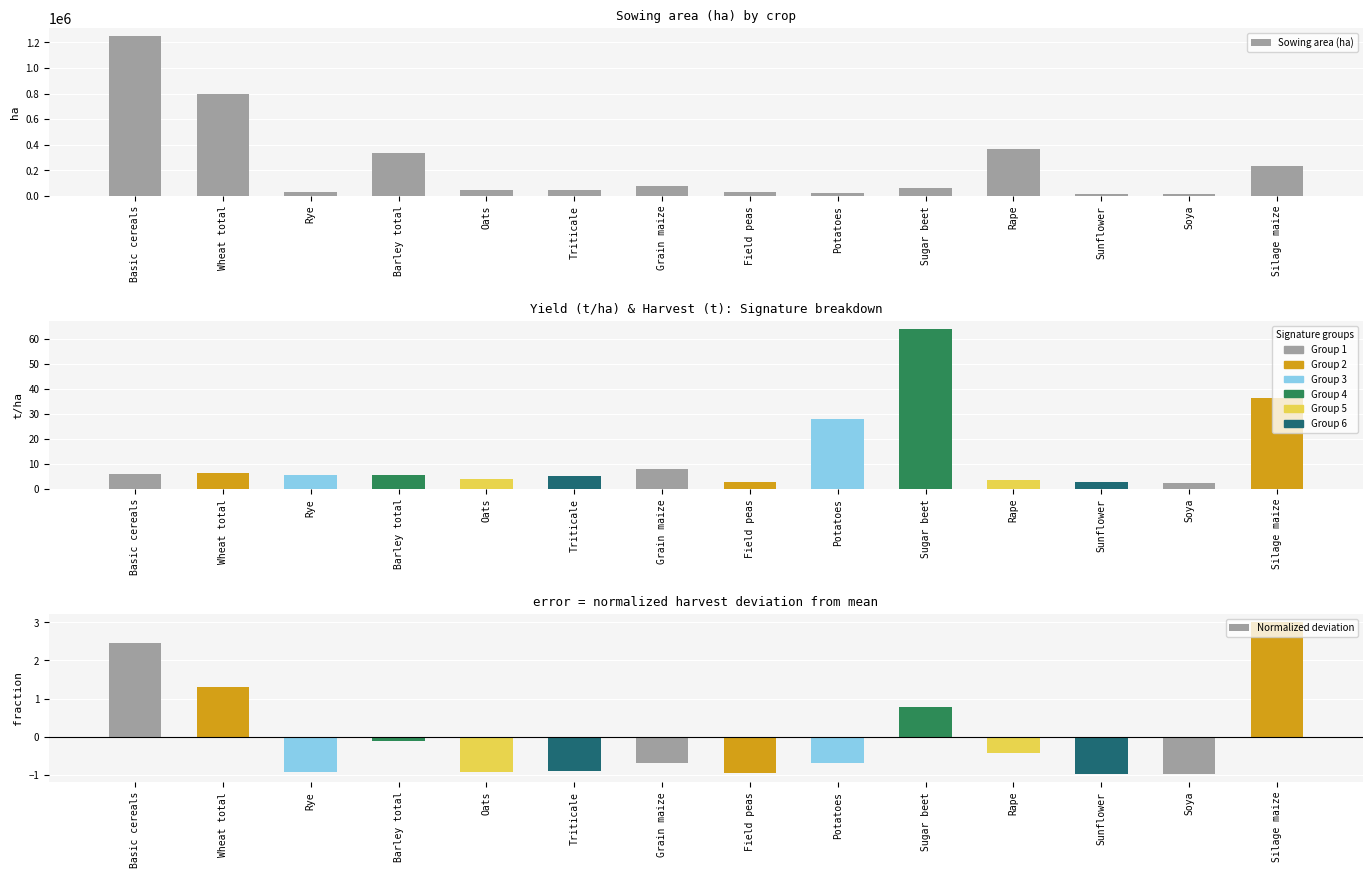

List the labels in order of value, smallest first.

Sunflower, Soya, Potatoes, Rye, Field peas, Triticale, Oats, Sugar beet, Grain maize, Silage maize, Barley total, Rape, Wheat total, Basic cereals